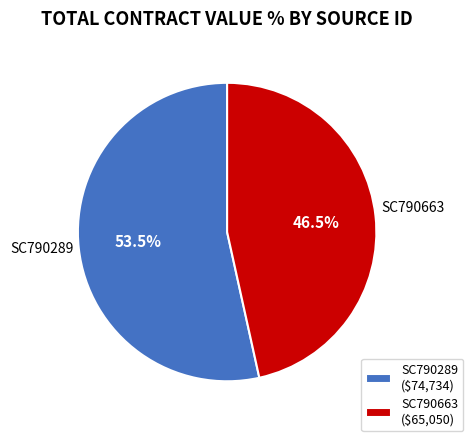

How much of the chart is everything except SC790663?

53.5%